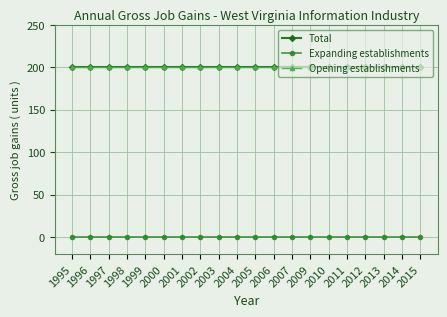

Is this an area chart (filled region under the line)?

No